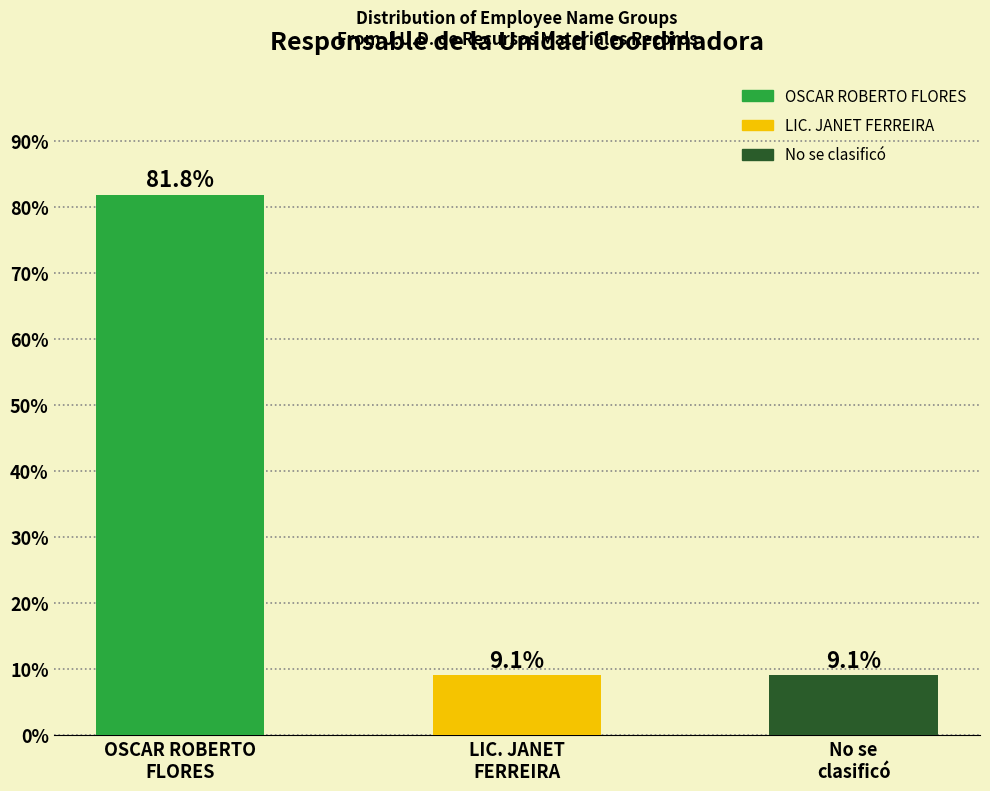

What is the smallest value displayed?

9.1